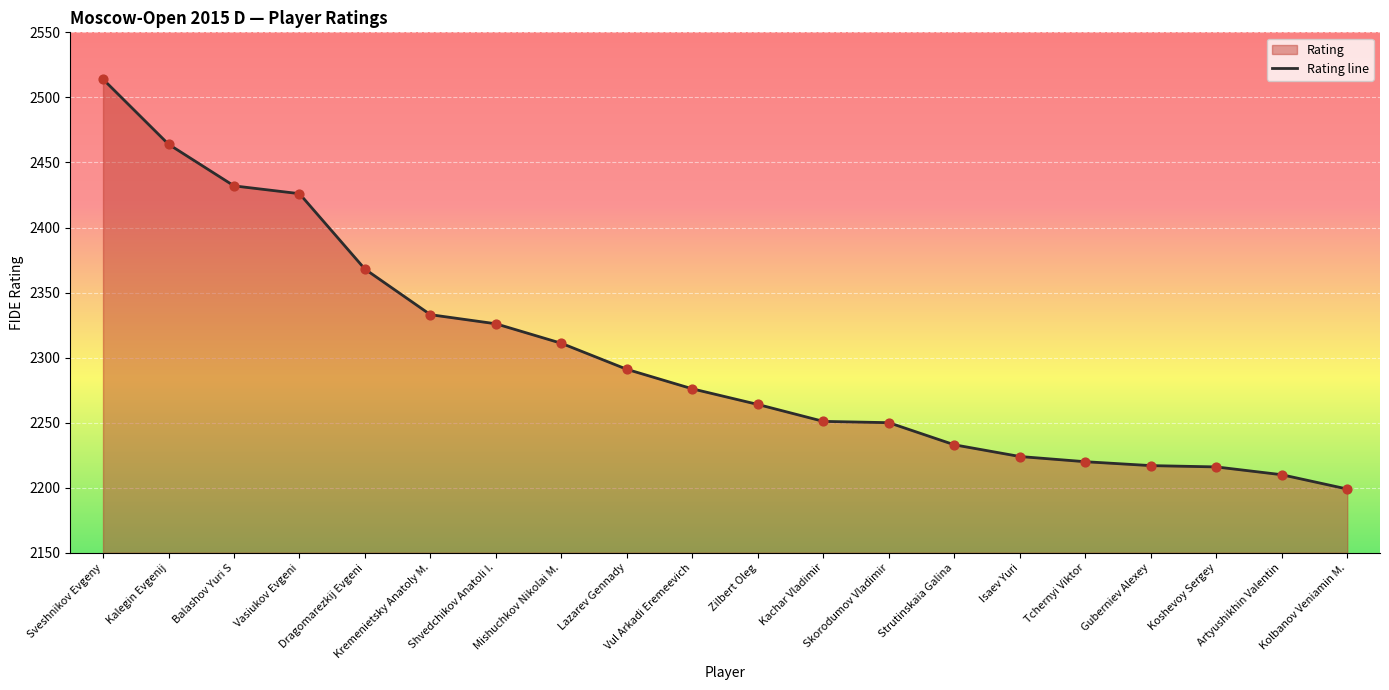

What is the change in value from Vasiukov Evgeni to Lazarev Gennady?

-135